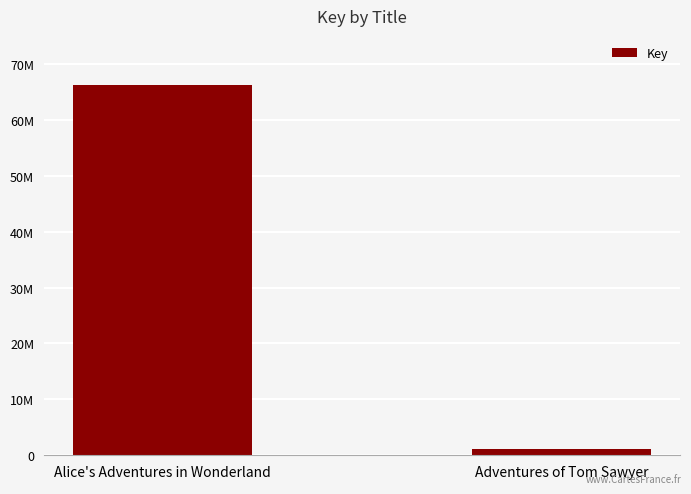

List the labels in order of value, largest first.

Alice's Adventures in Wonderland, Adventures of Tom Sawyer